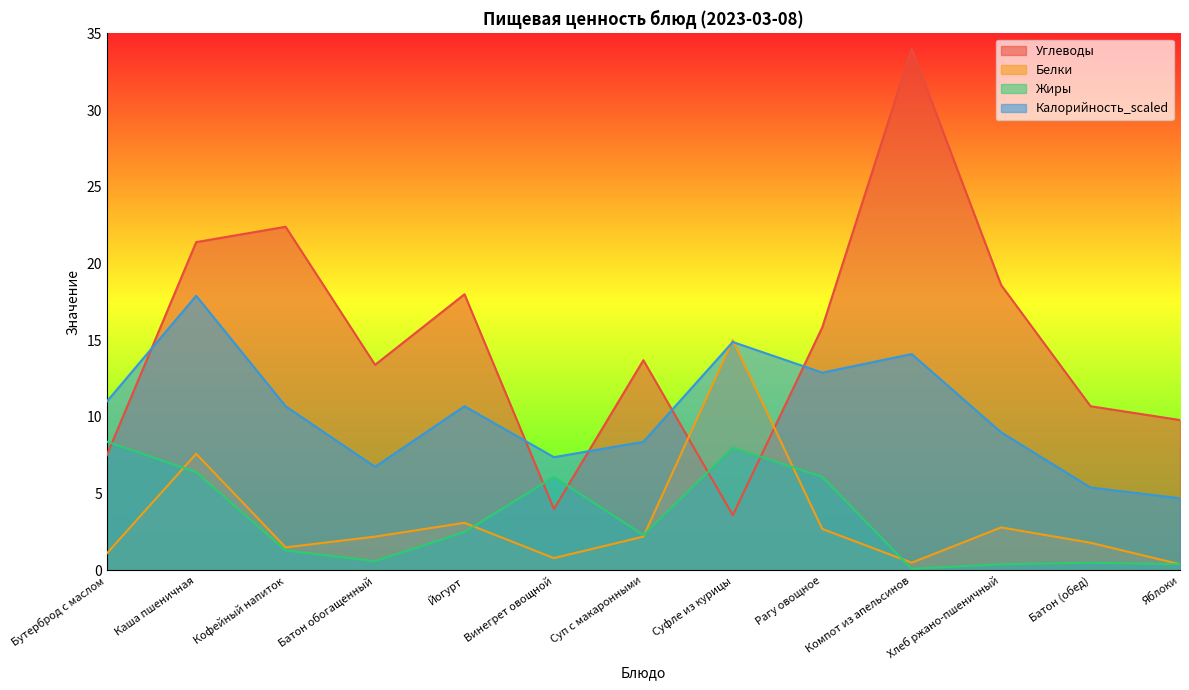

What is the difference between the maximum and minimum values in the Углеводы series?

30.4